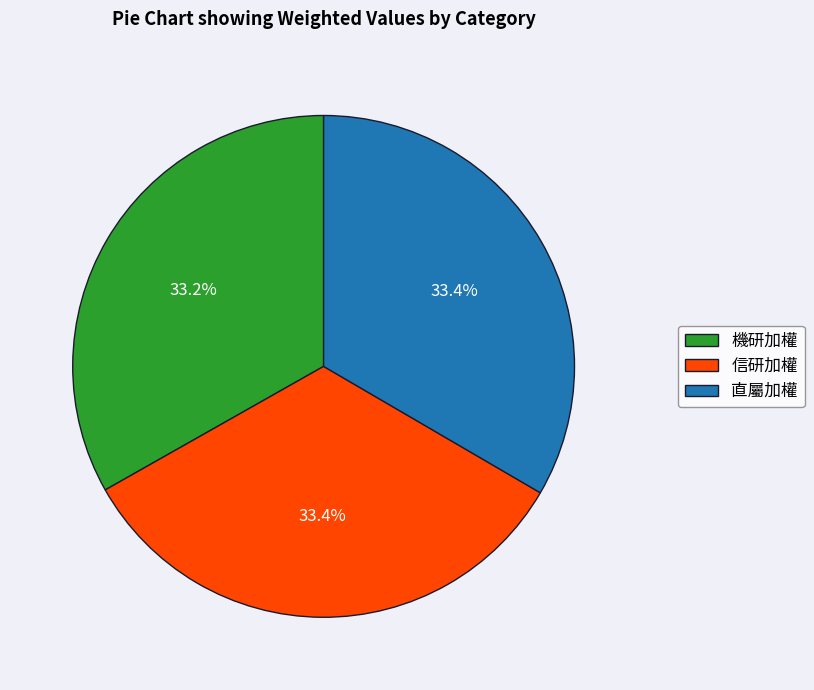

How many segments does this pie chart have?

3